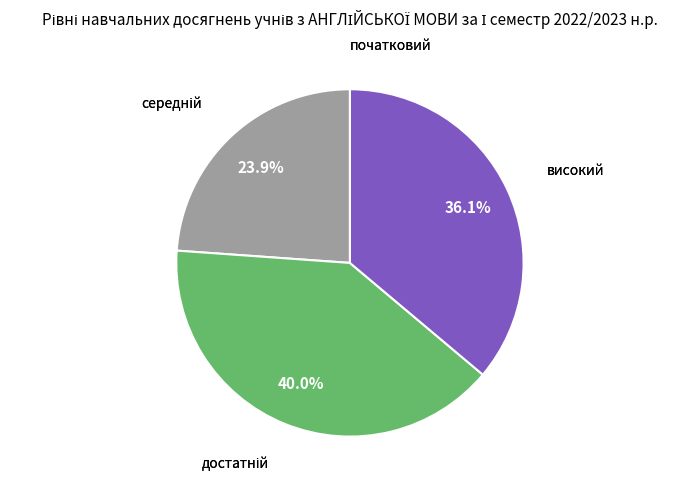

What portion of the pie excludes високий?

63.9%